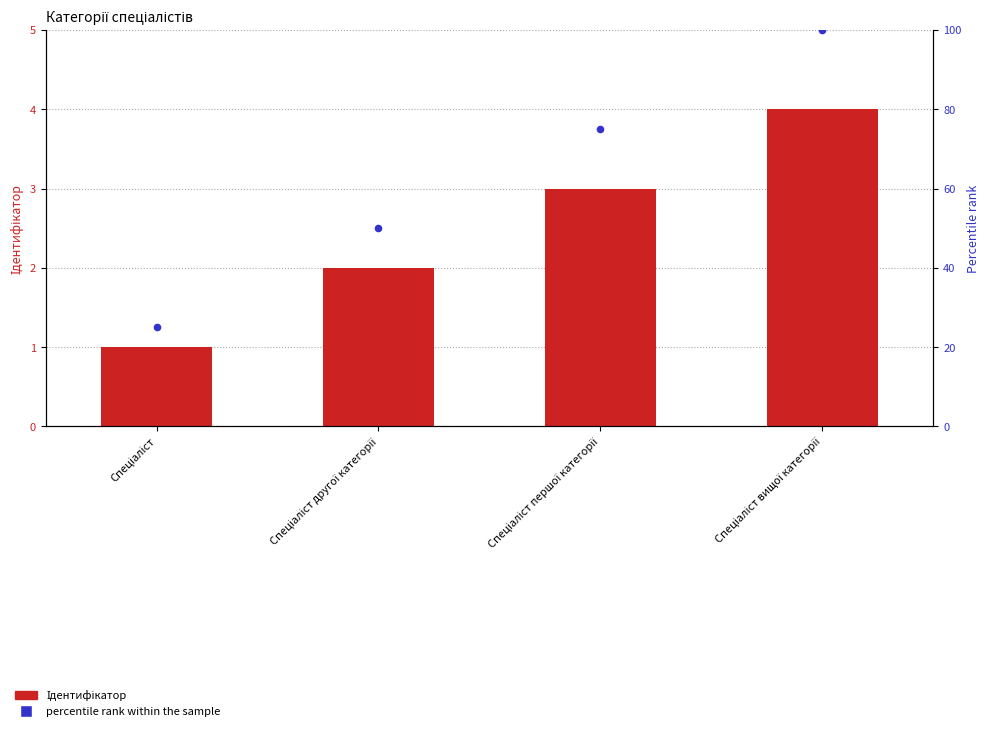

Which series has the largest Y range (max minus min)?

percentile rank within the sample